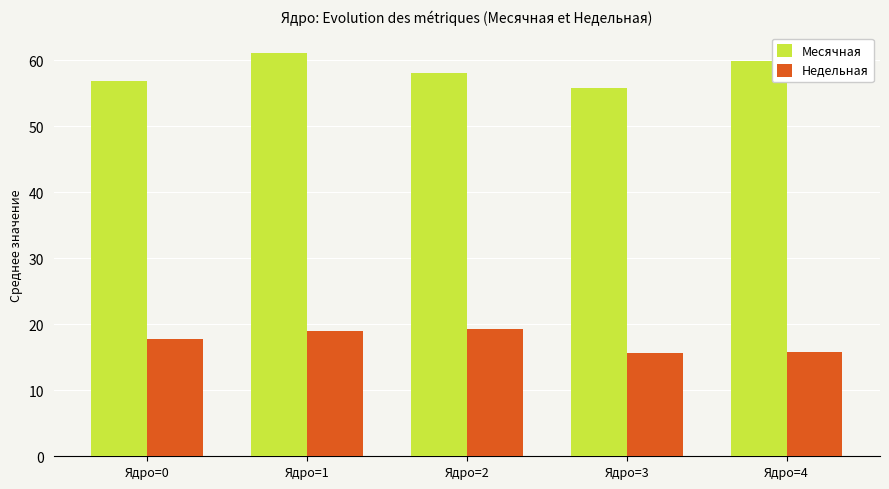

True or false: Месячная has a value of 59.8 at Ядро=4.

True